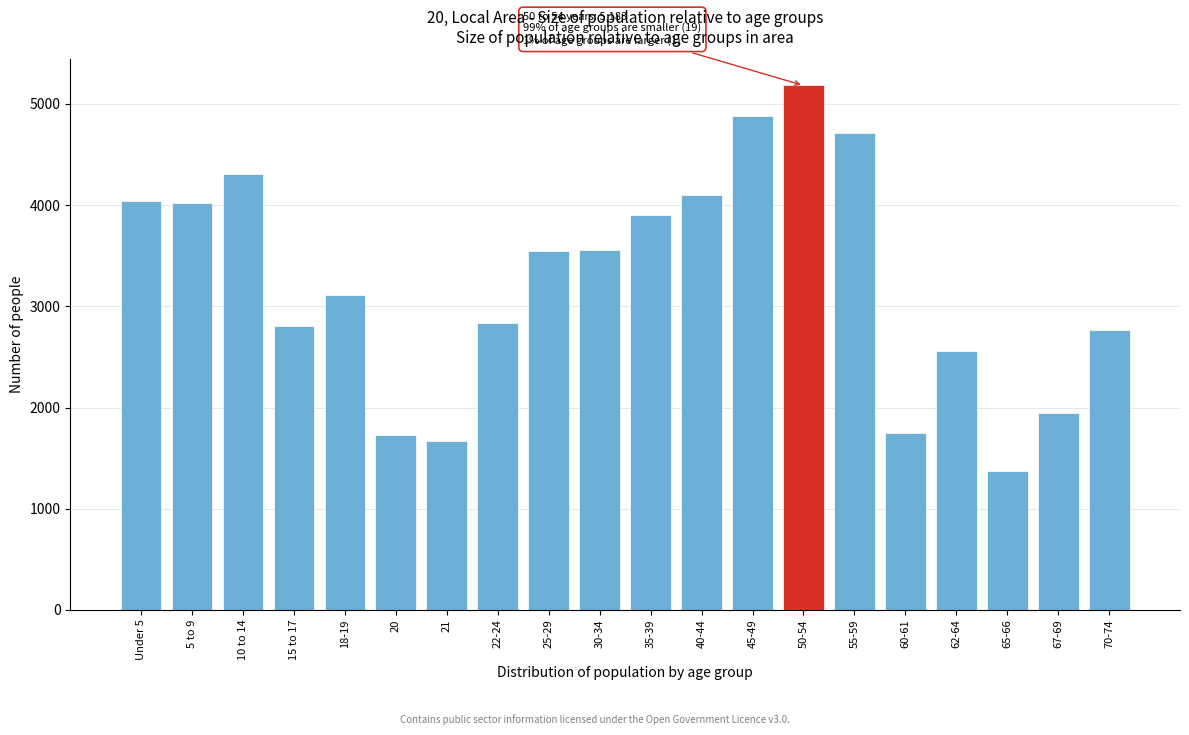

What is the smallest value displayed?

1371